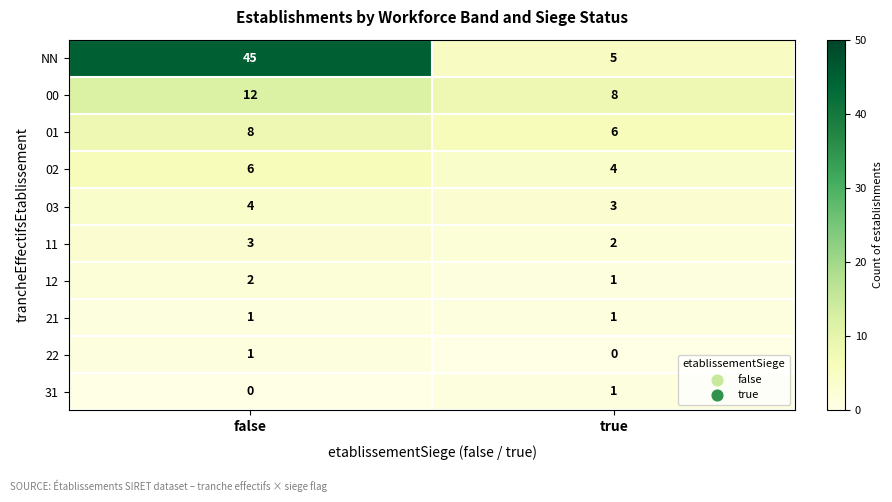

What is the total value across all series at true?

31